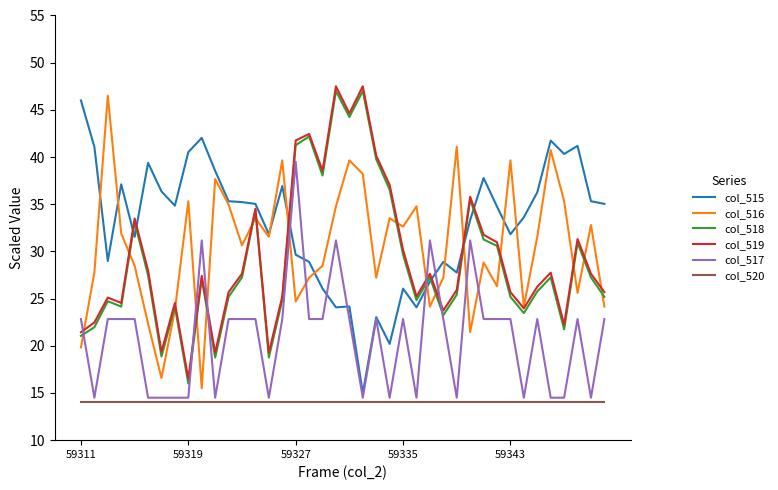

Which series has the largest total across all categories?

col_515